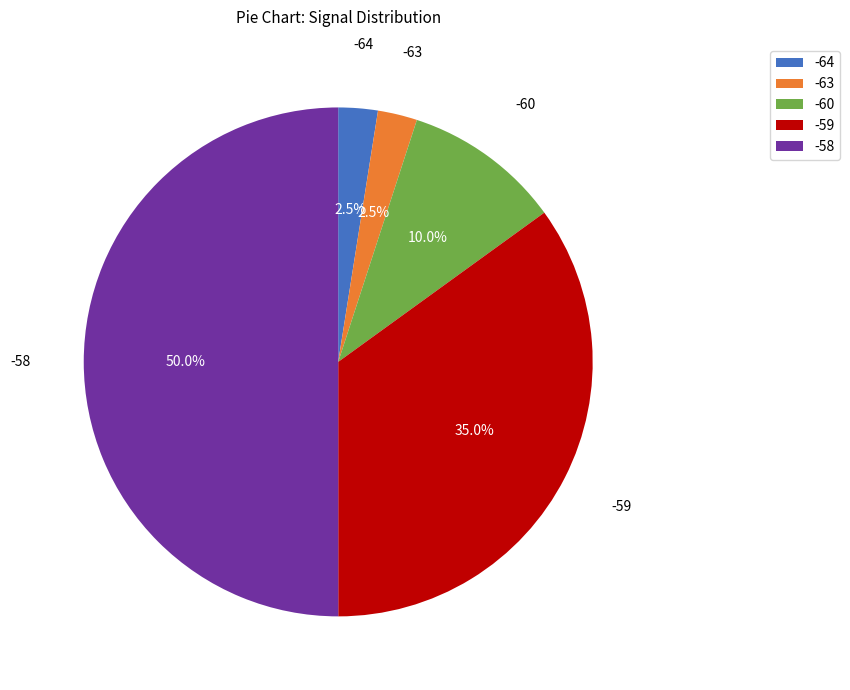

Which slice represents more than half of the pie?

-58